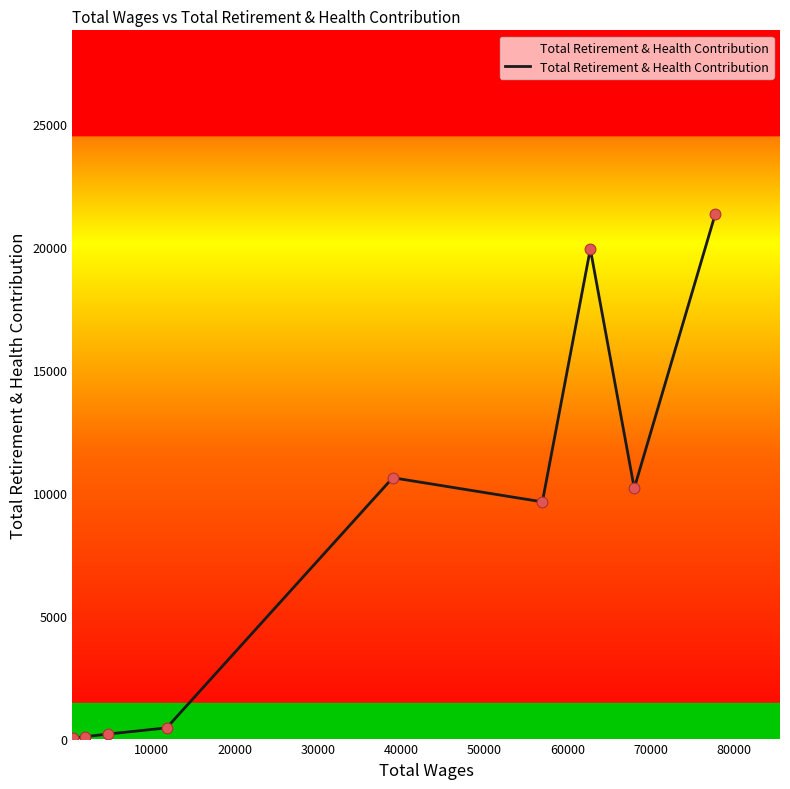

What is the greatest value displayed?

21327